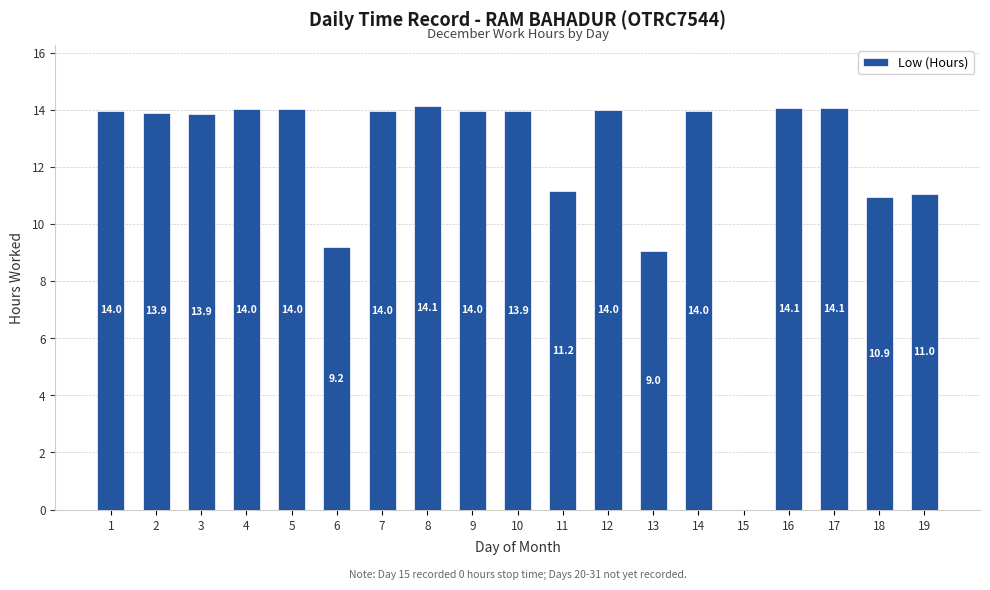

Between 17 and 11, which is larger?

17